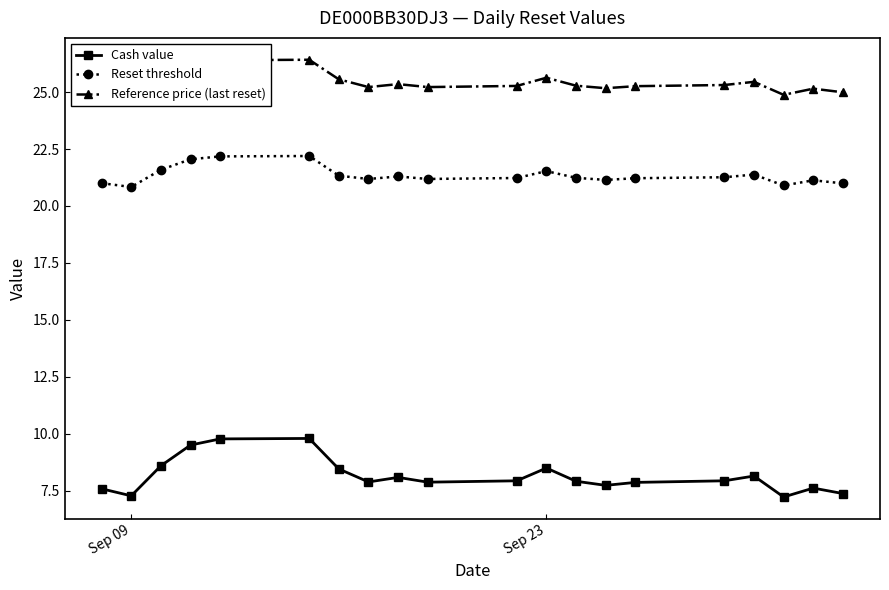

True or false: Reference price (last reset) has more than 0 interior local peaks.

True